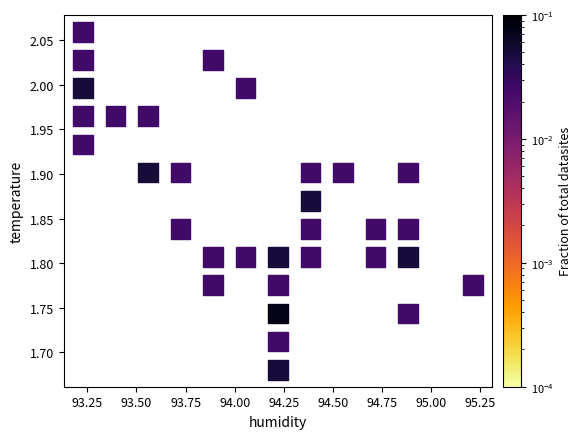

What is the range of Y values (max minus min)?

0.4